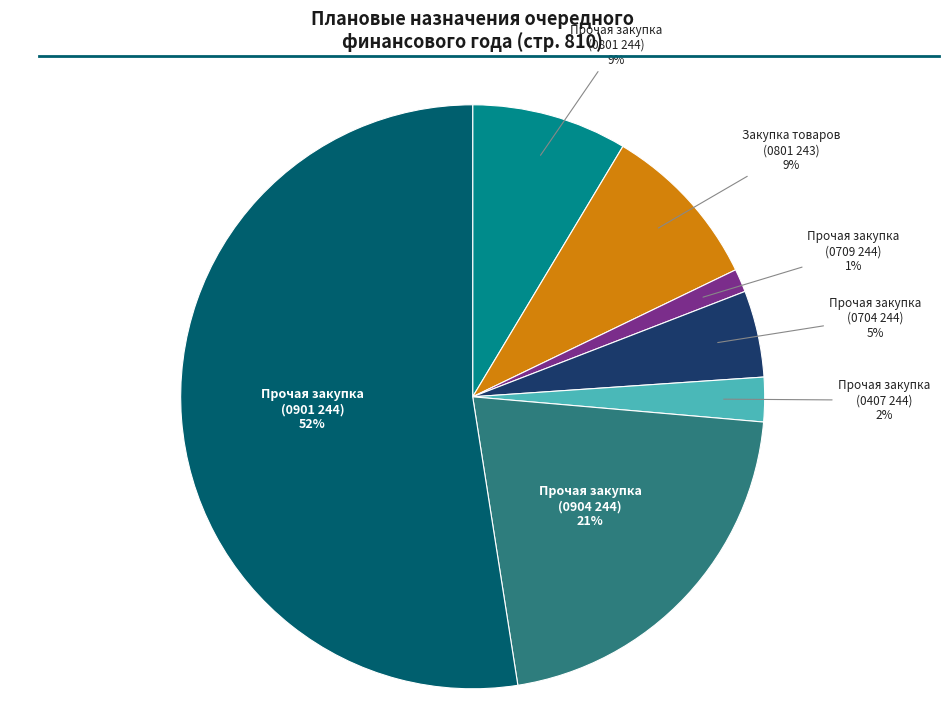

Which has a higher value, Прочая закупка (0904 244) or Прочая закупка (0407 244)?

Прочая закупка (0904 244)